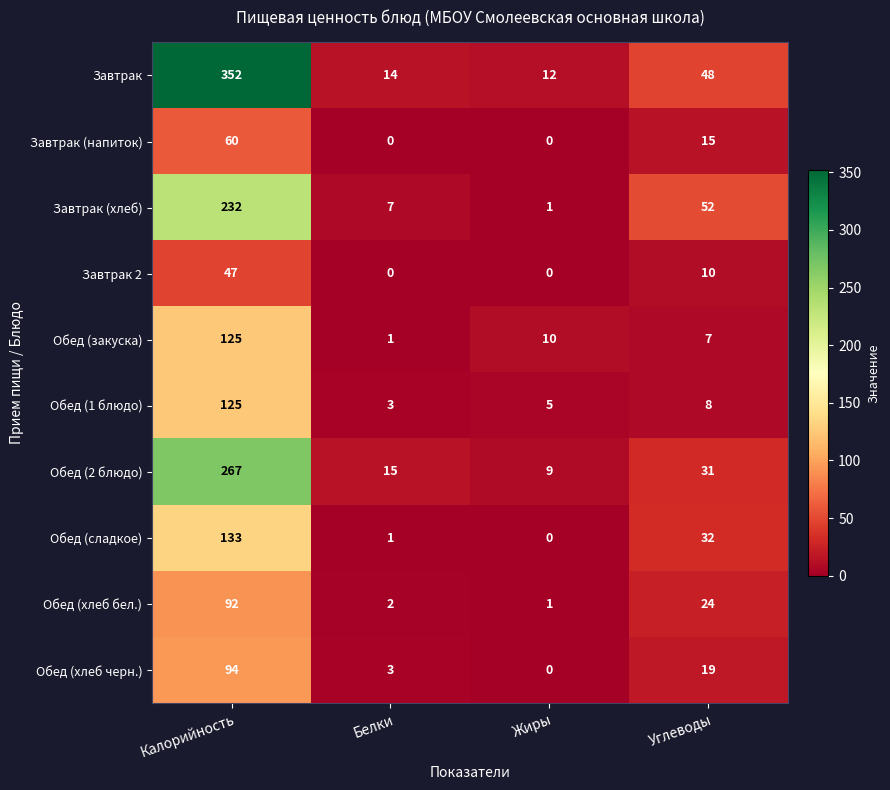

At which category is the sum across all series the highest?

Калорийность